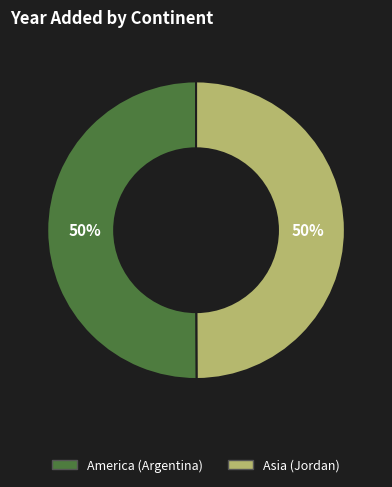

To the nearest percent, what portion does America (Argentina) represent?

50%